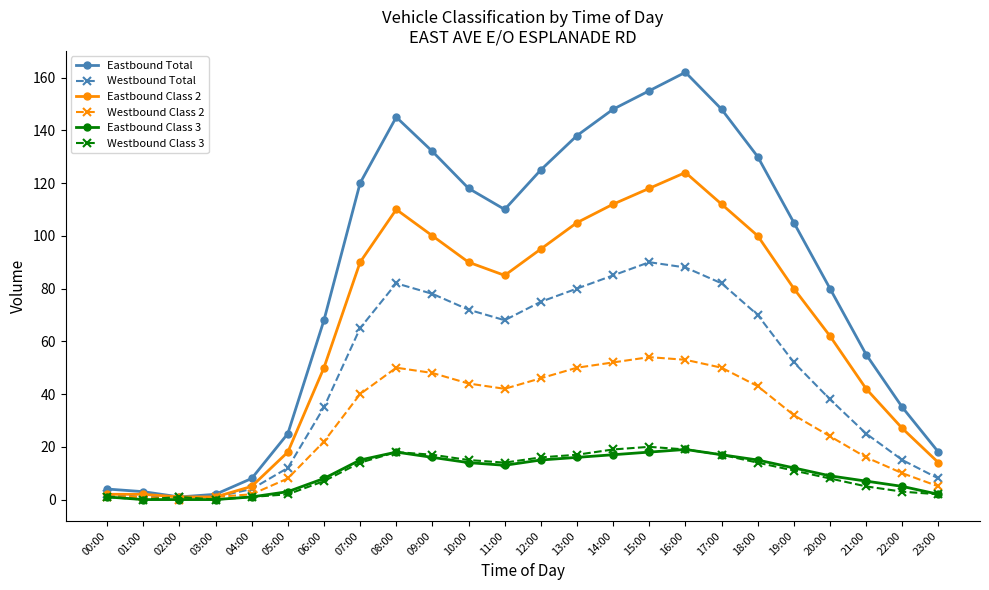

What position from the right is 05:00?

19